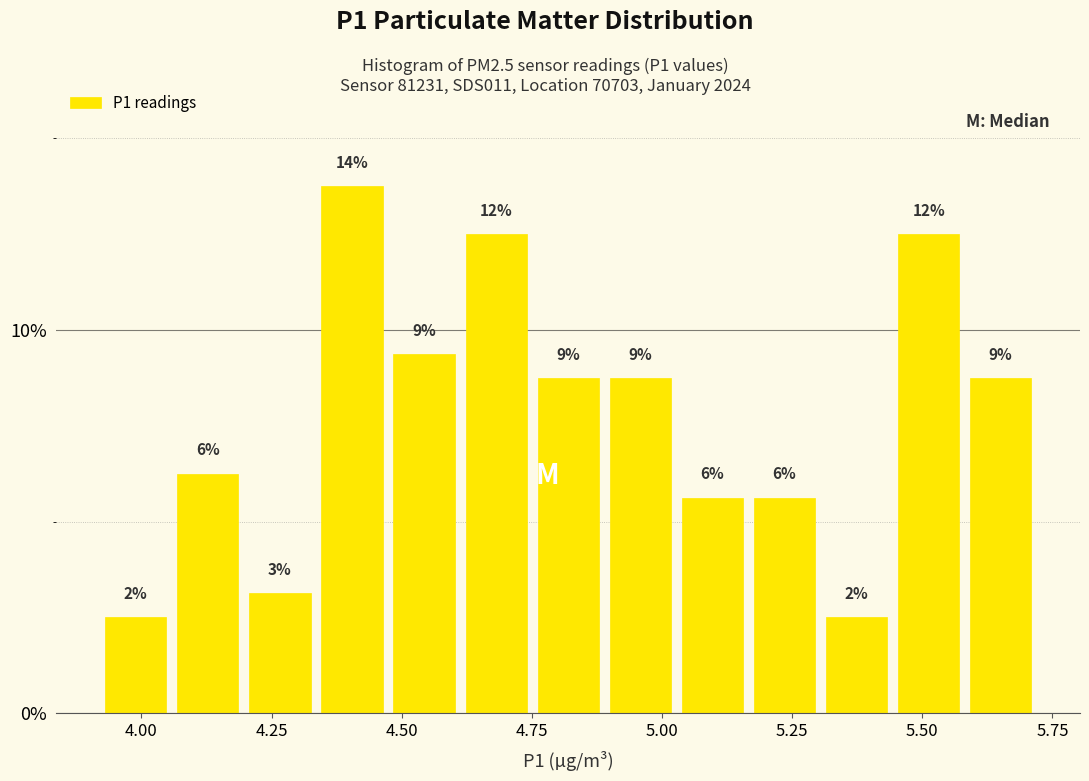

Read against the x-axis, roughly where is the centre of the tallest bar?

4.40